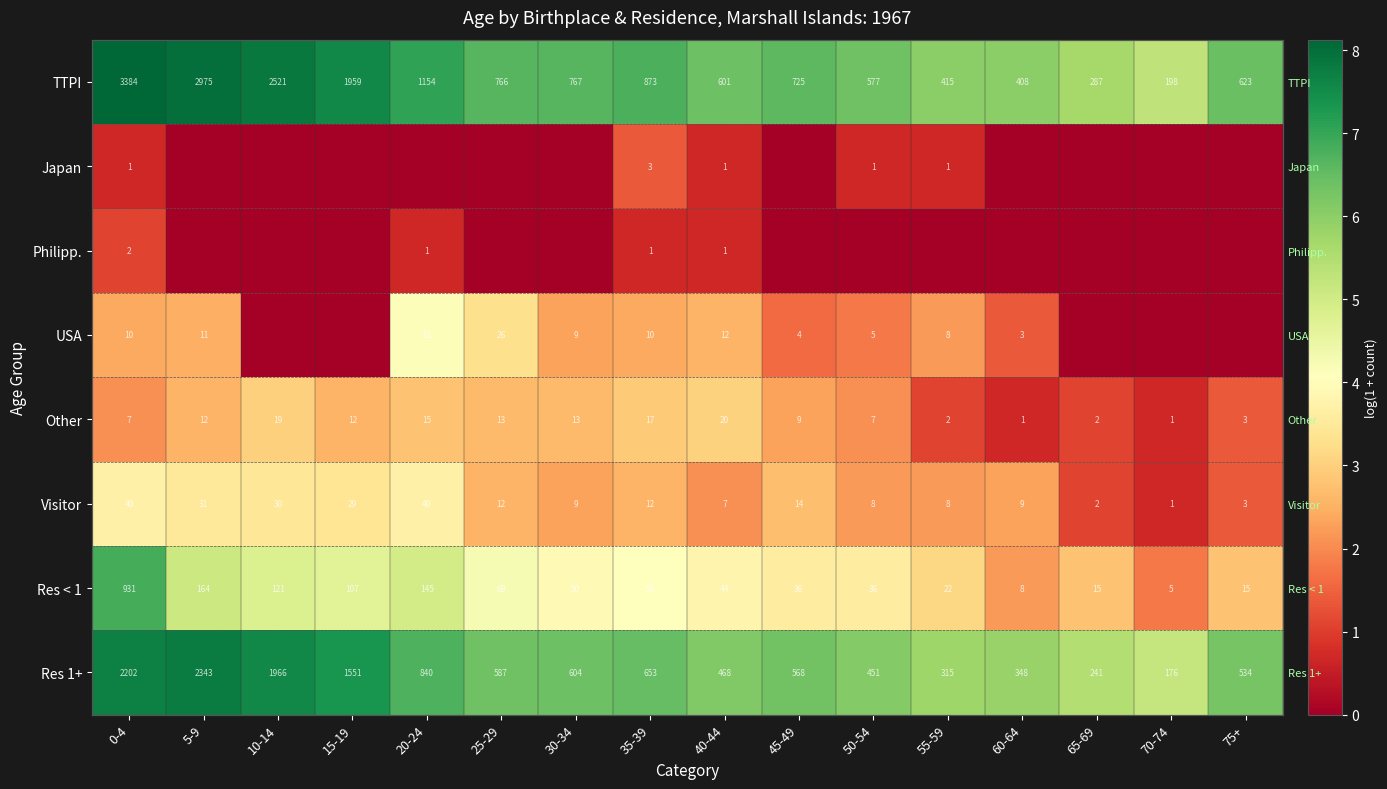

The value of Visitor at 10-14 is 3.4. True or false?

True